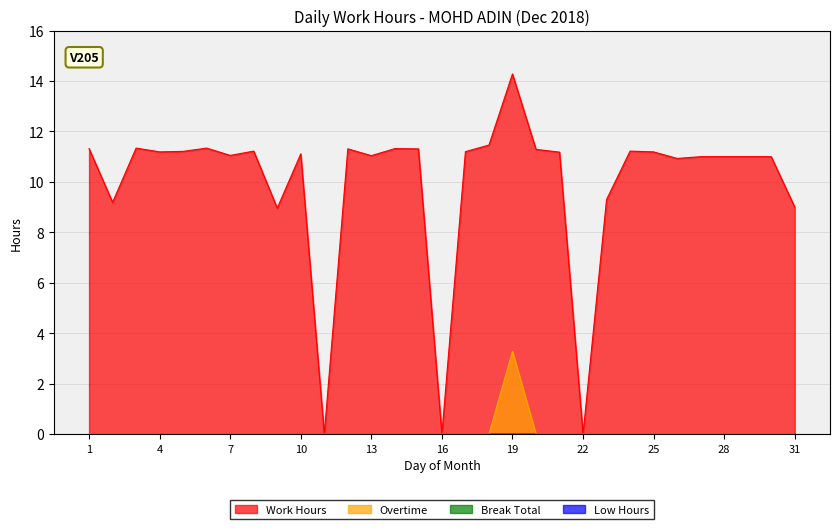

Which category has the highest value across all series?

19